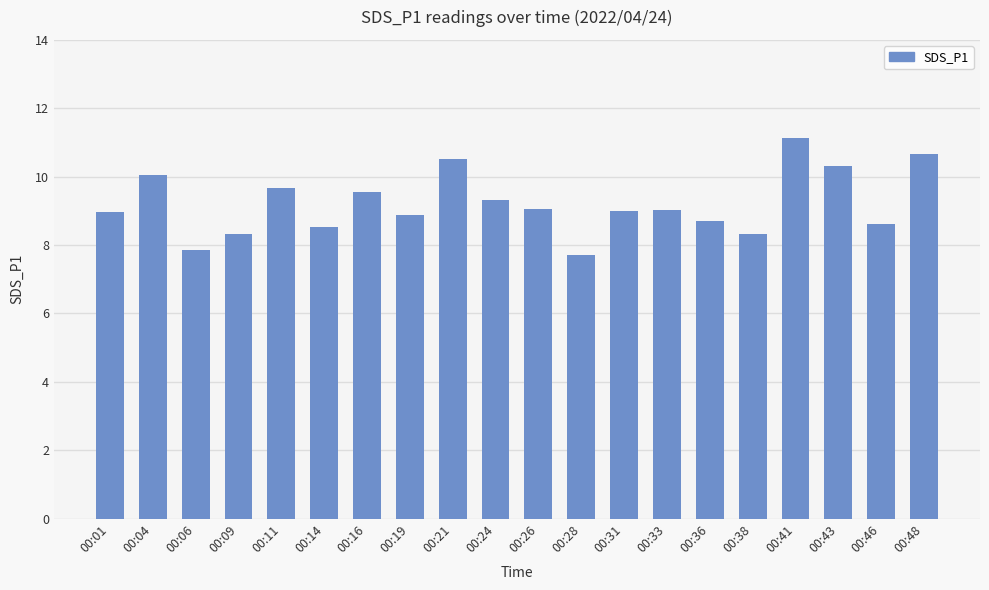

Does the chart contain stacked bars?

No